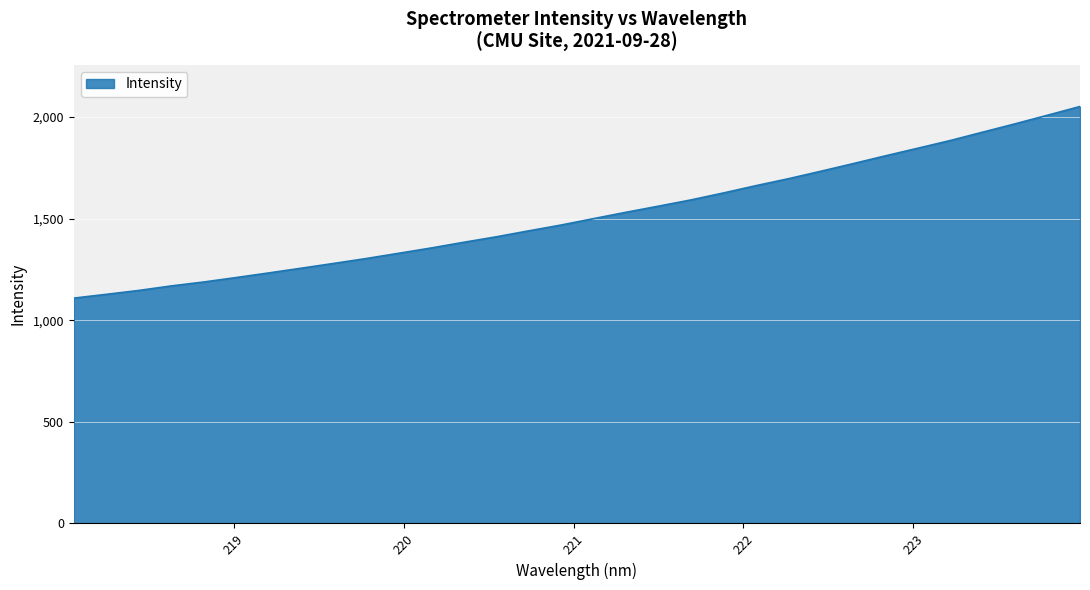

What is the minimum value shown in the chart?

1108.9